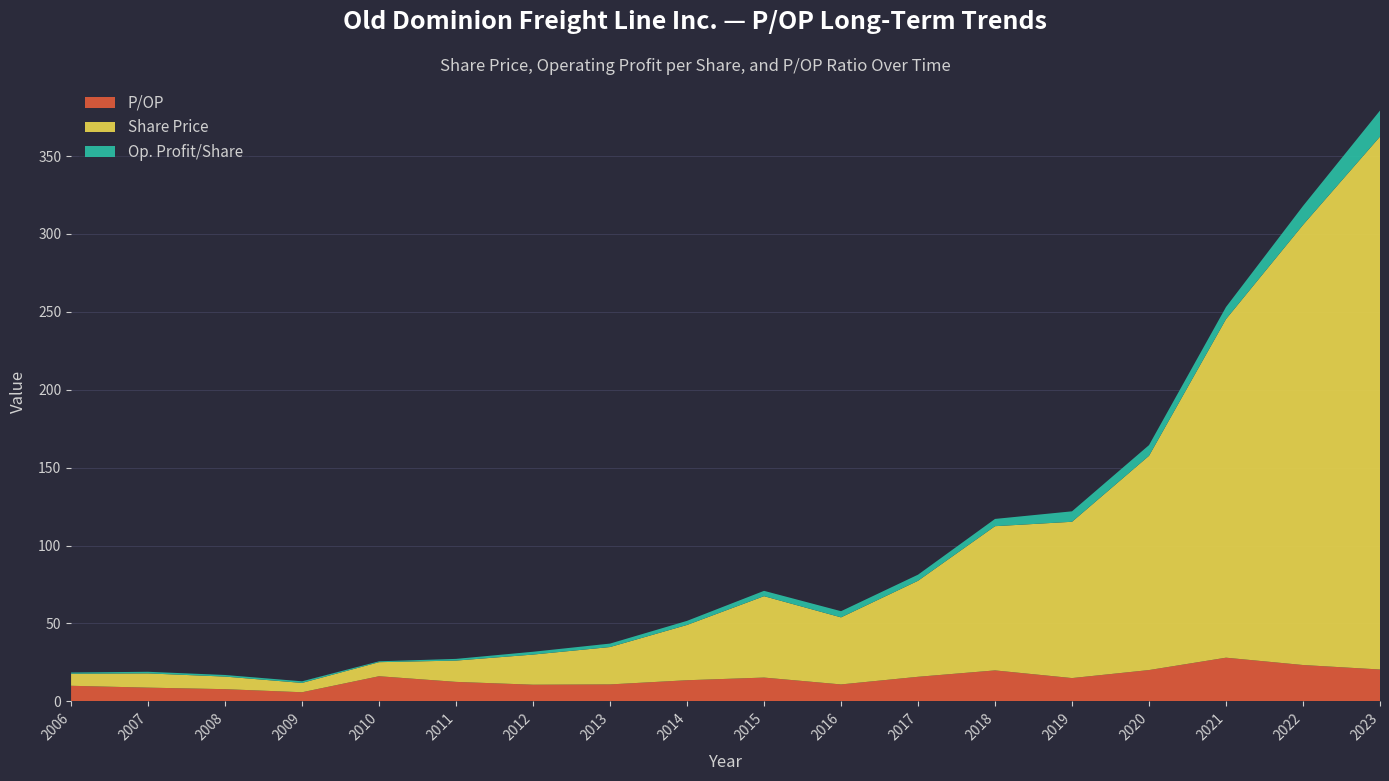

Reading left to right, transcribe all the data shown in this chart.

P/OP: 2006=10.0	2007=8.8	2008=7.8	2009=5.8	2010=16.1	2011=12.5	2012=10.7	2013=10.9	2014=13.6	2015=15.3	2016=10.9	2017=15.8	2018=19.9	2019=14.9	2020=20.1	2021=28.0	2022=23.3	2023=20.4
Share Price: 2006=7.8	2007=9.1	2008=8.1	2009=6.0	2010=9.0	2011=13.7	2012=19.3	2013=24.0	2014=35.5	2015=52.2	2016=43.0	2017=61.6	2018=92.6	2019=100.3	2020=137.5	2021=217.3	2022=282.5	2023=342.0
Op. Profit/Share: 2006=0.8	2007=1.0	2008=1.0	2009=1.0	2010=0.6	2011=1.1	2012=1.8	2013=2.2	2014=2.6	2015=3.4	2016=4.0	2017=3.9	2018=4.7	2019=6.7	2020=6.8	2021=7.8	2022=12.1	2023=16.7